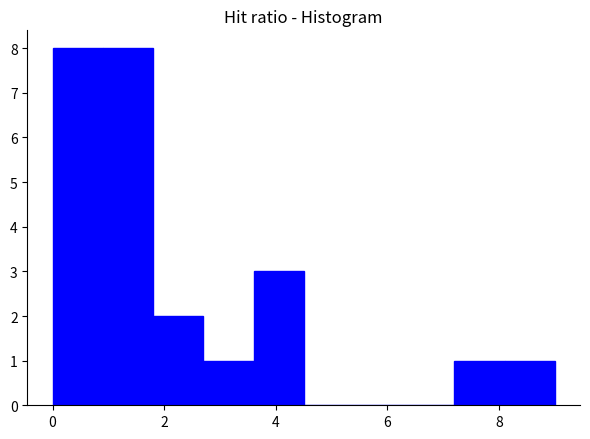

Reading left to right, list every bar in this chart as the range it spans on the x-axis followed by its height. Neither the bar edges nor the heights are printed on the chart, so give them approximately, as read against the axes.

0.0 to 0.9: 8
0.9 to 1.8: 8
1.8 to 2.7: 2
2.7 to 3.6: 1
3.6 to 4.5: 3
4.5 to 5.4: 0
5.4 to 6.3: 0
6.3 to 7.2: 0
7.2 to 8.1: 1
8.1 to 9.0: 1